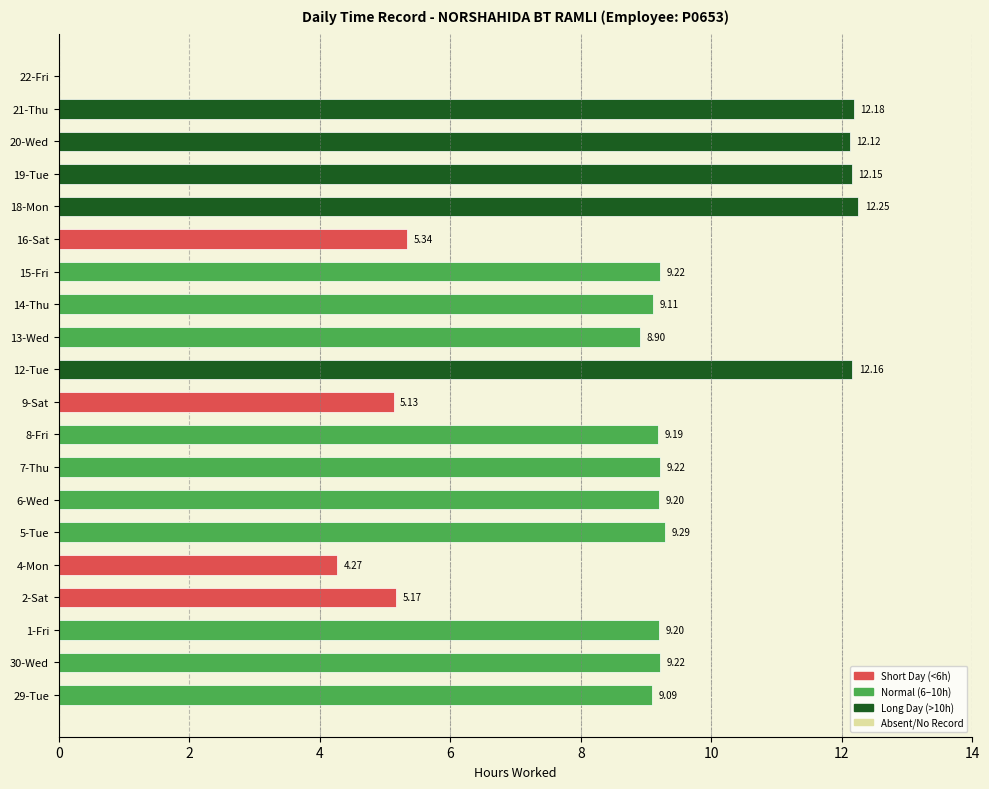

Approximately how many times larger is the value at 5-Tue compared to 7-Thu?

1.0